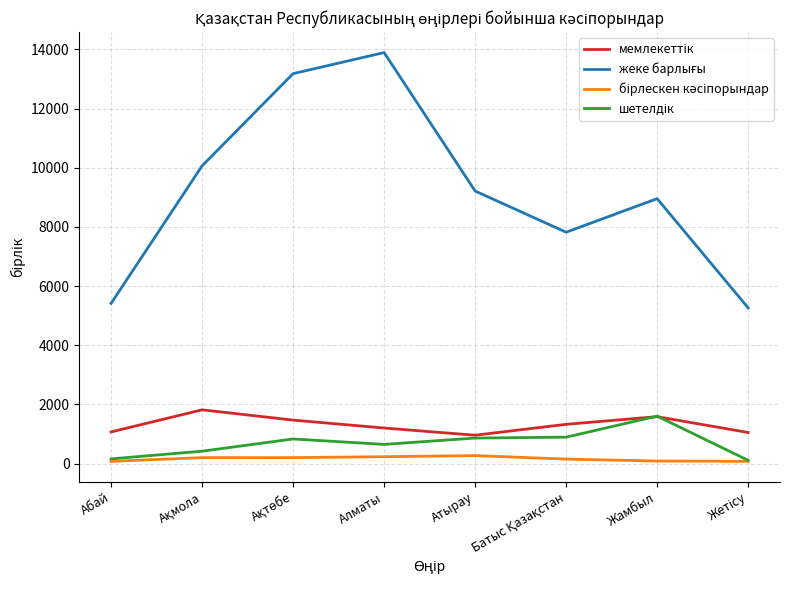

What is the maximum value shown in the chart?

13896